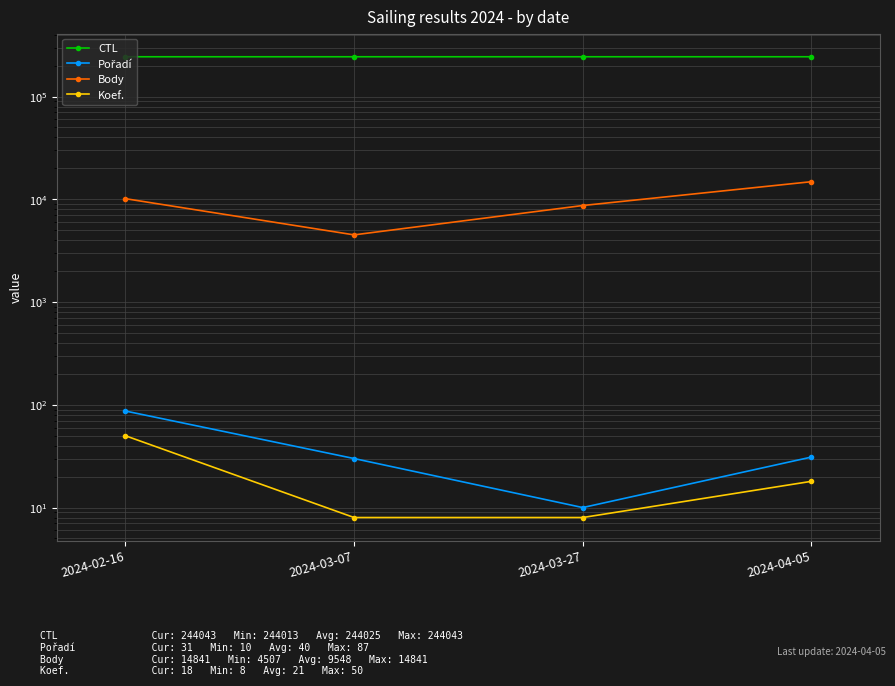

At 2024-04-05, list the series in order from largest to smallest.

CTL, Body, Pořadí, Koef.